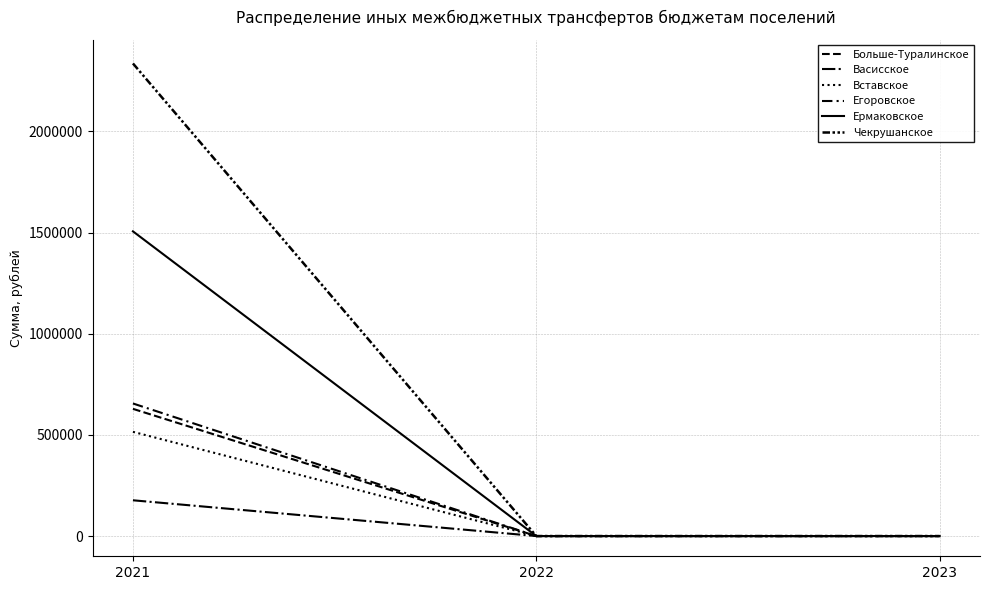

What is the difference between the highest and lowest values at 2021?

2159140.9